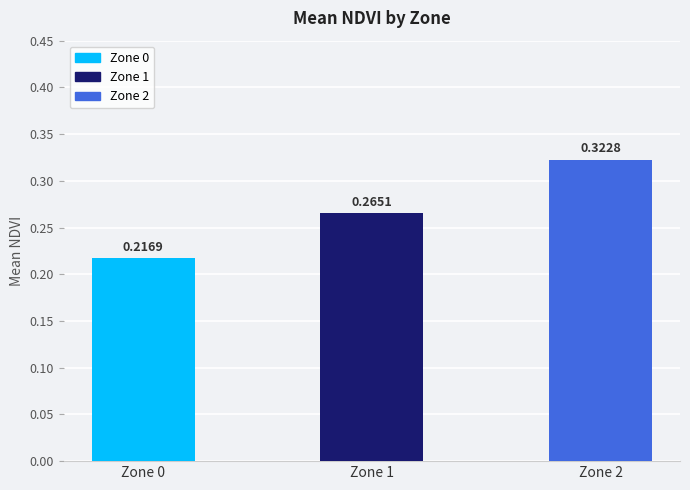

What is the sum of all values?

0.8